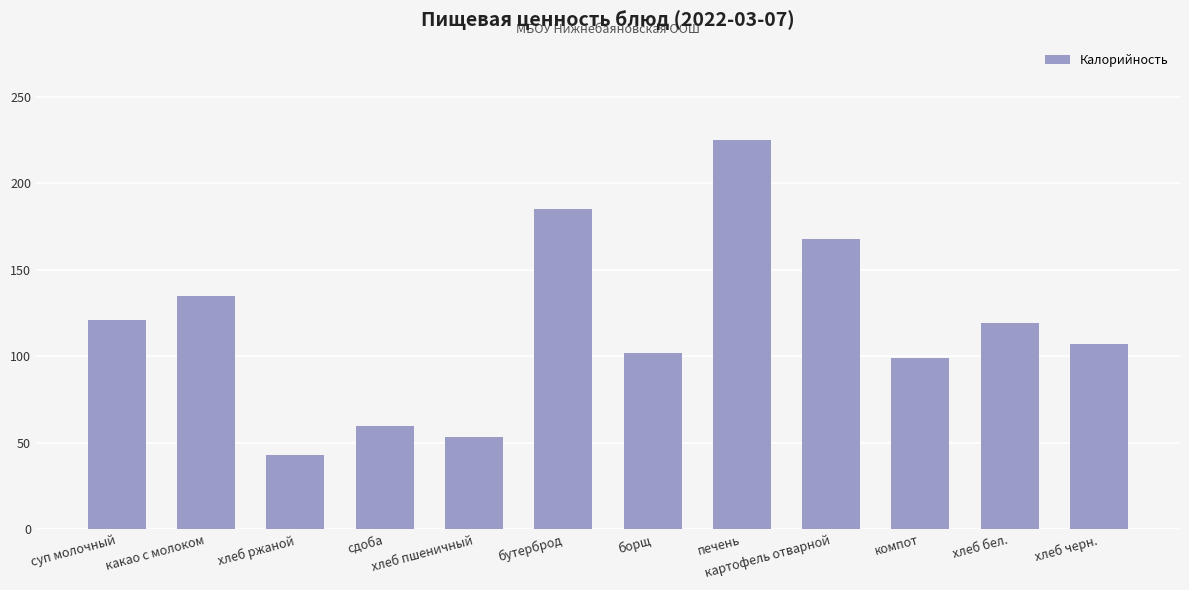

Is it true that the value at сдоба is 59.7?

True